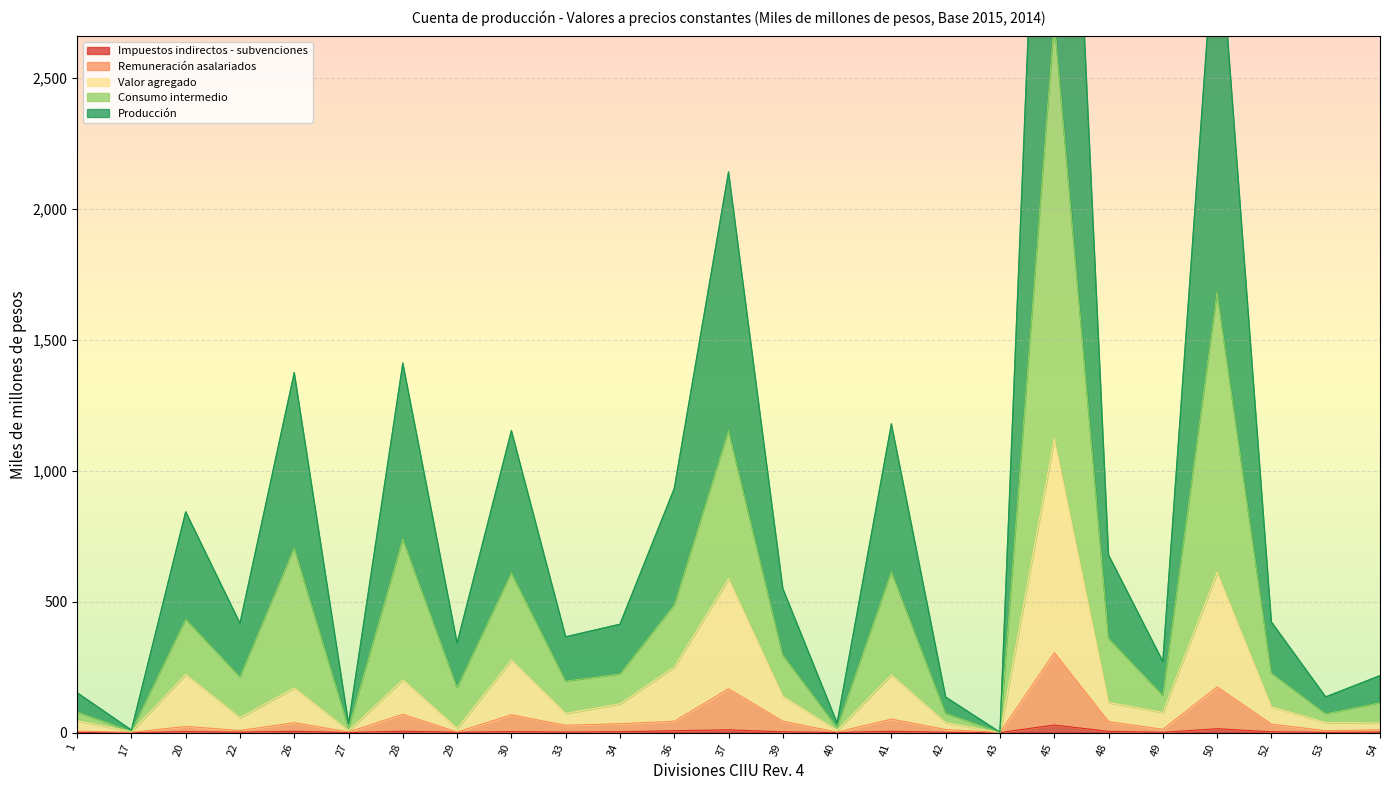

What is the difference between the highest and lowest values at 37?

2129.2